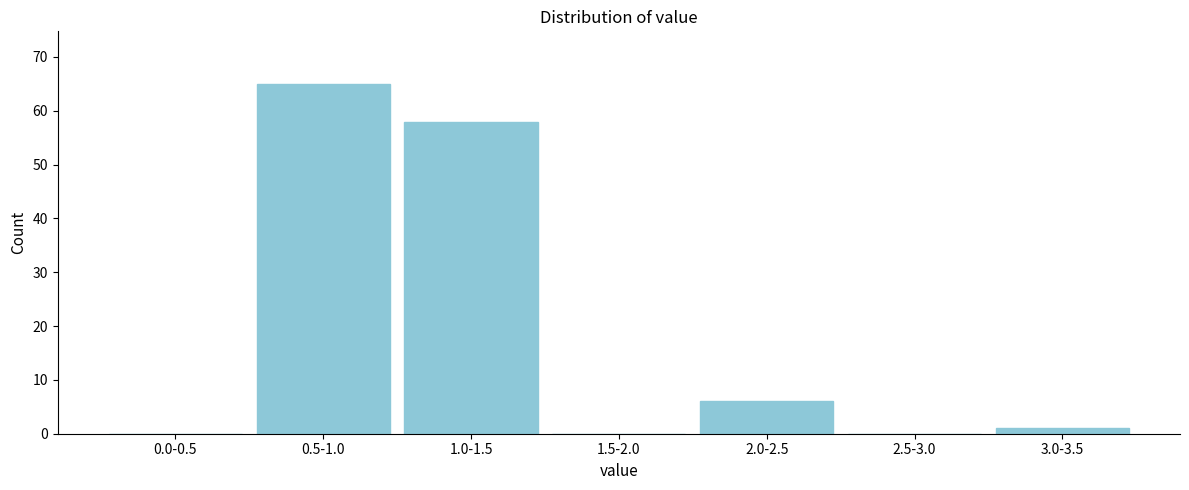

Reading left to right, what are all the values shown in this chart?

0.0-0.5=0	0.5-1.0=65	1.0-1.5=58	1.5-2.0=0	2.0-2.5=6	2.5-3.0=0	3.0-3.5=1